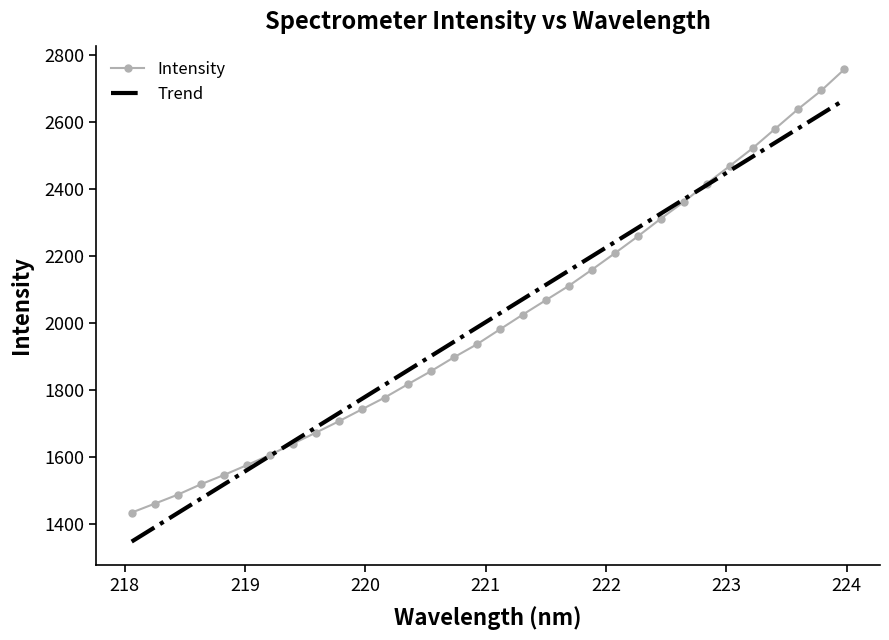

What is the smallest value displayed?

1346.8